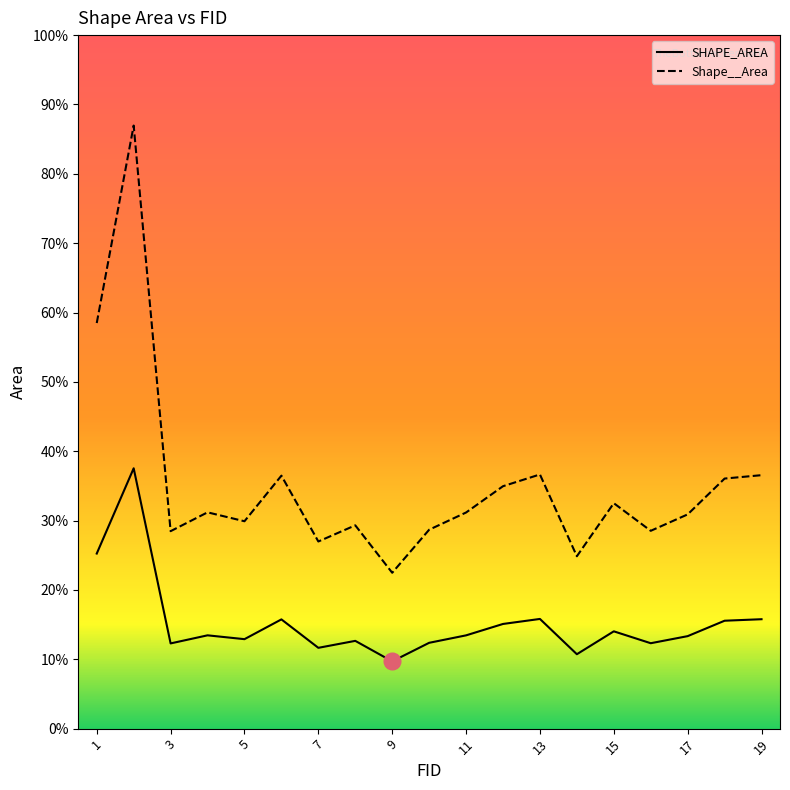

What are all the series names shown in the legend?

SHAPE_AREA, Shape__Area